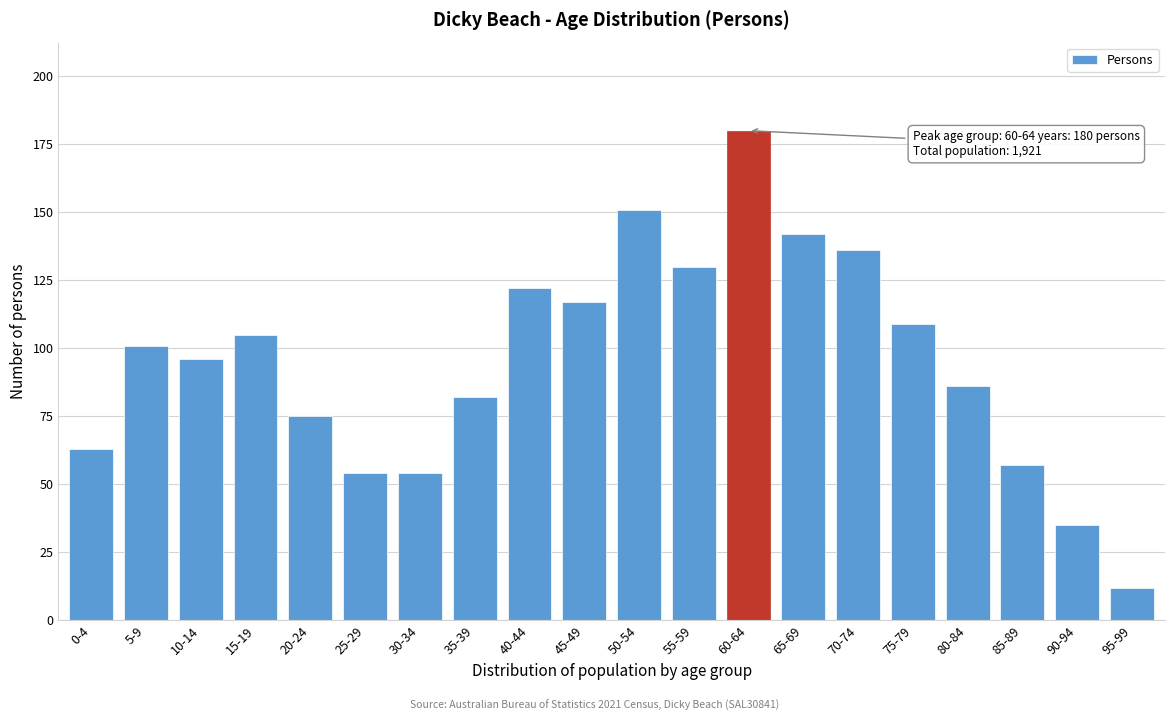

Reading left to right, what are all the values shown in this chart?

63	101	96	105	75	54	54	82	122	117	151	130	180	142	136	109	86	57	35	12